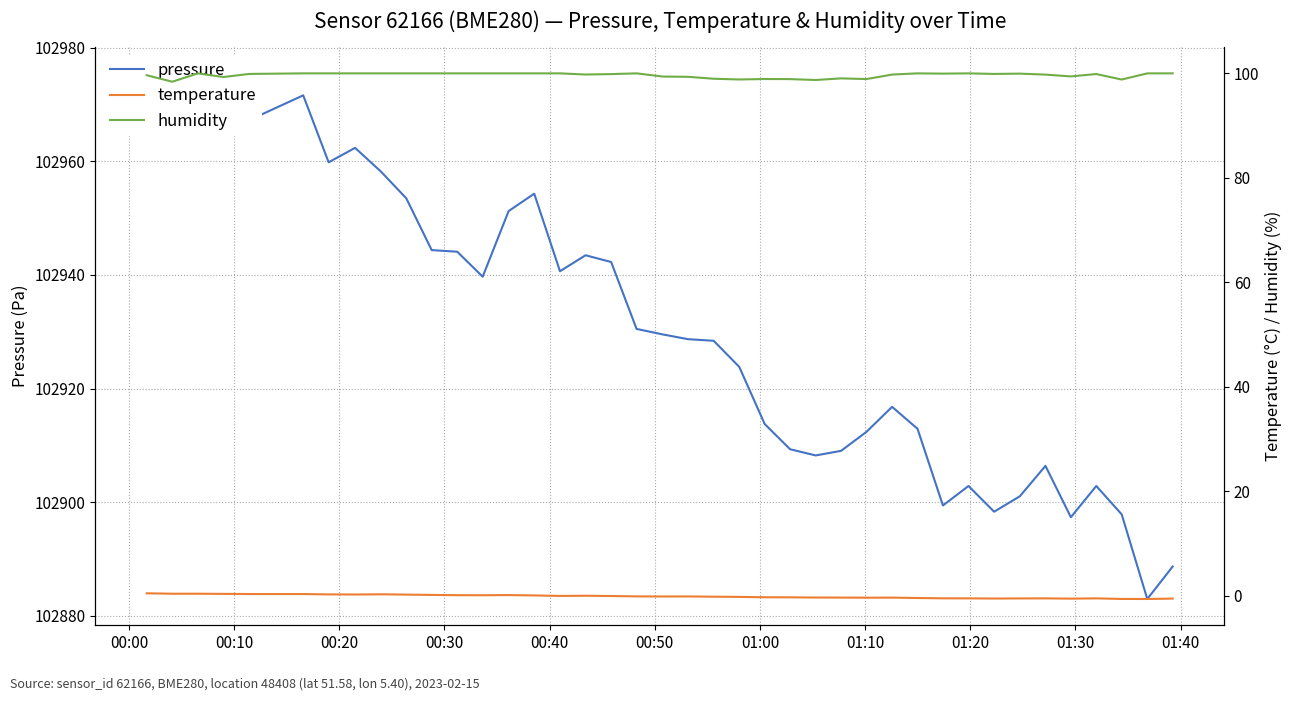

Reading left to right, list all the values displayed in this chart.

pressure: 102975.1	102972.0	102975.5	102974.4	102967.2	102971.6	102959.8	102962.4	102958.2	102953.5	102944.4	102944.1	102939.7	102951.2	102954.3	102940.7	102943.5	102942.3	102930.5	102929.5	102928.7	102928.4	102923.8	102913.8	102909.3	102908.2	102909.0	102912.4	102916.8	102912.9	102899.4	102902.8	102898.3	102901.0	102906.4	102897.3	102902.8	102897.8	102882.9	102888.7
temperature: 0.5	0.4	0.4	0.4	0.3	0.3	0.3	0.2	0.3	0.2	0.2	0.1	0.1	0.1	0.1	-0.0	0.0	-0.1	-0.1	-0.1	-0.1	-0.2	-0.2	-0.3	-0.3	-0.3	-0.3	-0.4	-0.4	-0.4	-0.5	-0.5	-0.5	-0.5	-0.5	-0.6	-0.5	-0.6	-0.6	-0.5
humidity: 99.6	98.4	100.0	99.3	99.9	100.0	100.0	100.0	100.0	100.0	100.0	100.0	100.0	100.0	100.0	100.0	99.8	99.9	100.0	99.4	99.3	99.0	98.8	98.9	98.9	98.7	99.0	98.9	99.8	100.0	100.0	100.0	99.9	100.0	99.8	99.4	99.9	98.8	100.0	100.0